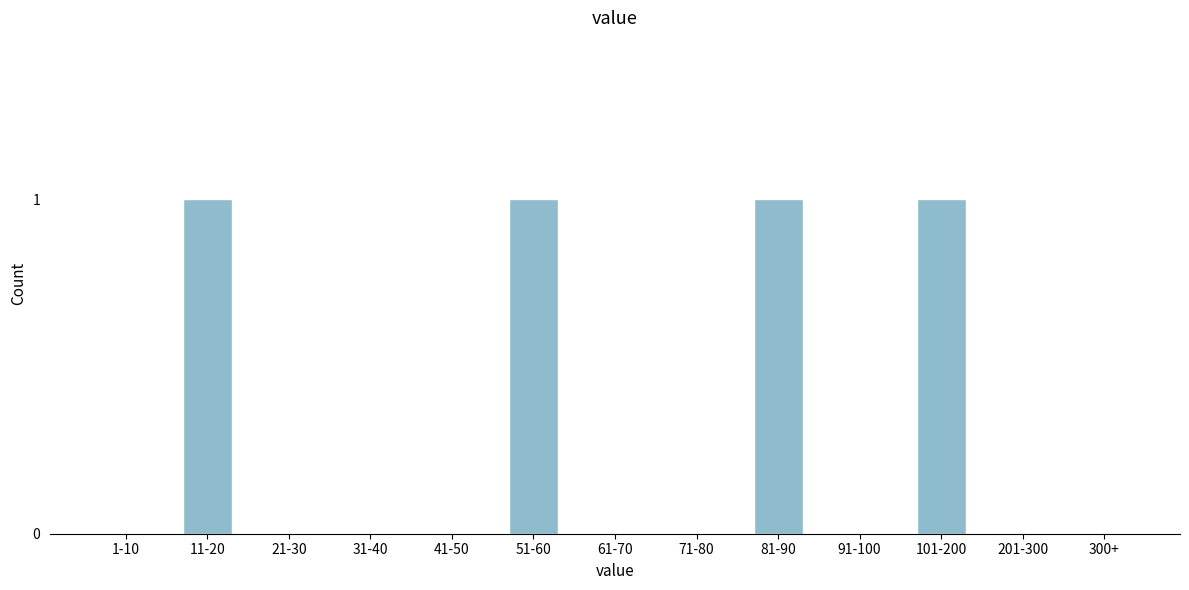

Reading right to left, extract all data points from this chart.

300+=0	201-300=0	101-200=1	91-100=0	81-90=1	71-80=0	61-70=0	51-60=1	41-50=0	31-40=0	21-30=0	11-20=1	1-10=0